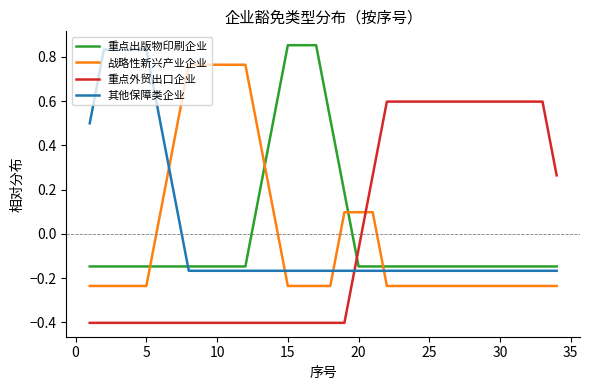

Which series ends up on top after the final intersection of 其他保障类企业 and 战略性新兴产业企业?

其他保障类企业